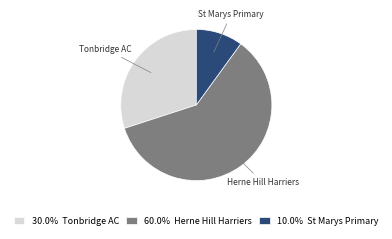

Count the number of slices in the pie.

3